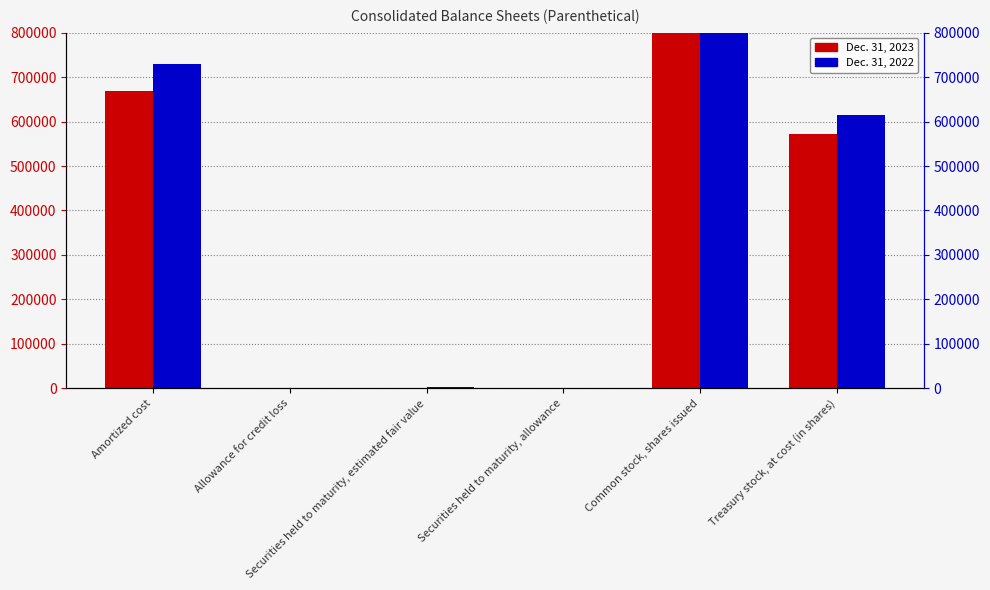

Between Amortized cost and Securities held to maturity, estimated fair value, which series saw the biggest shift?

Dec. 31, 2022